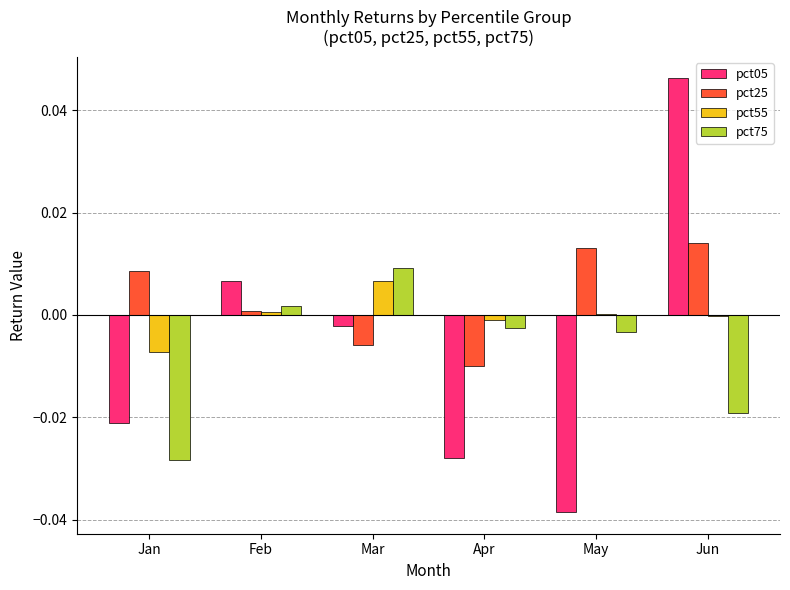

At which category is the sum across all series the highest?

Jun